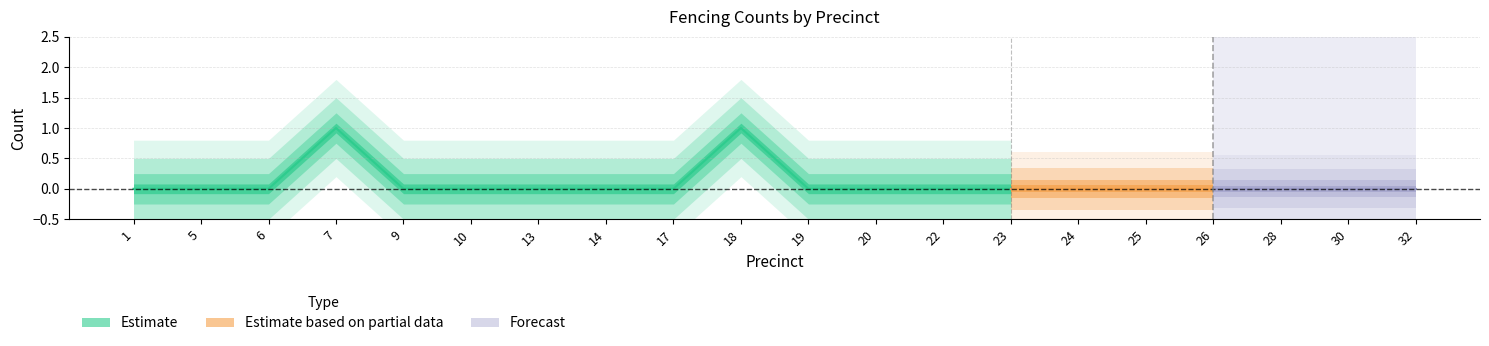

Does the chart have visible grid lines?

Yes